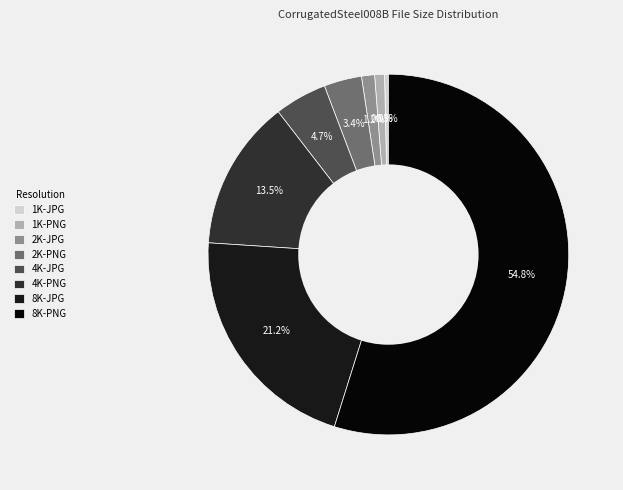

To the nearest percent, what is the difference between the 4K-PNG and 1K-PNG slice percentages?

13%